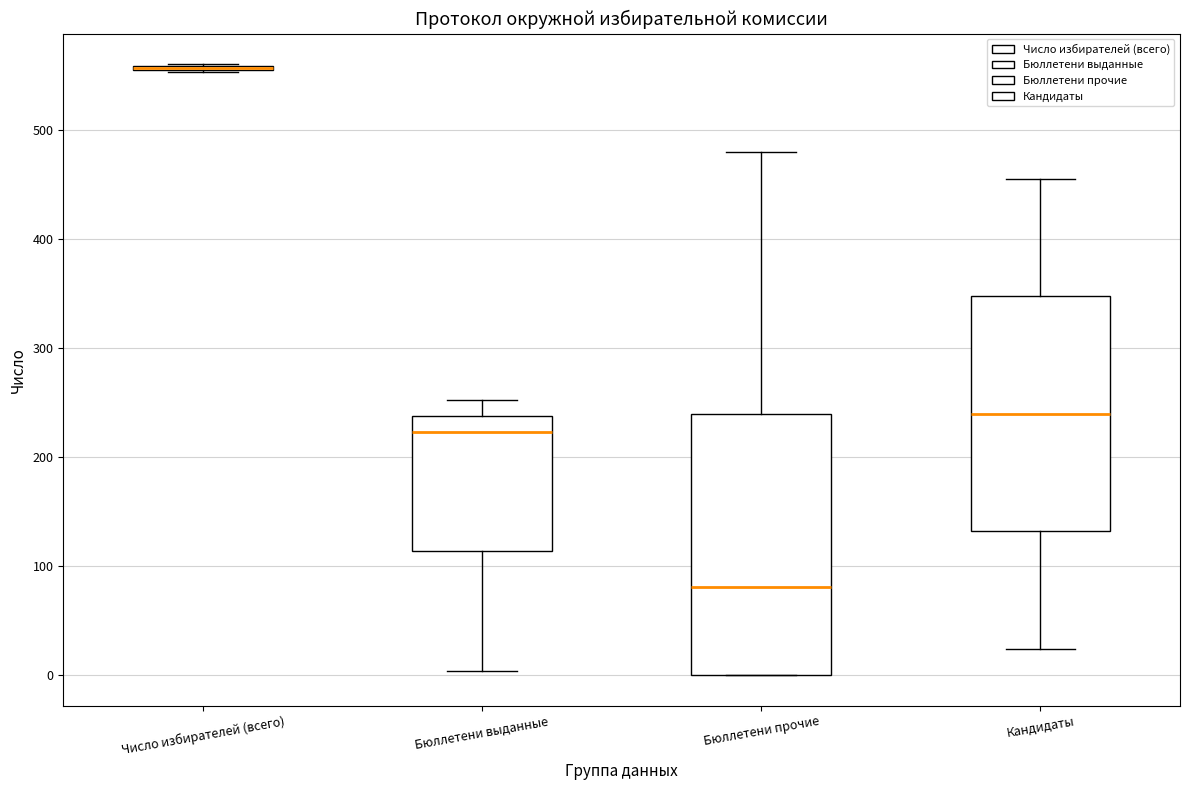

Which box is the tallest, from its lower edge to its upper edge?

Бюллетени прочие